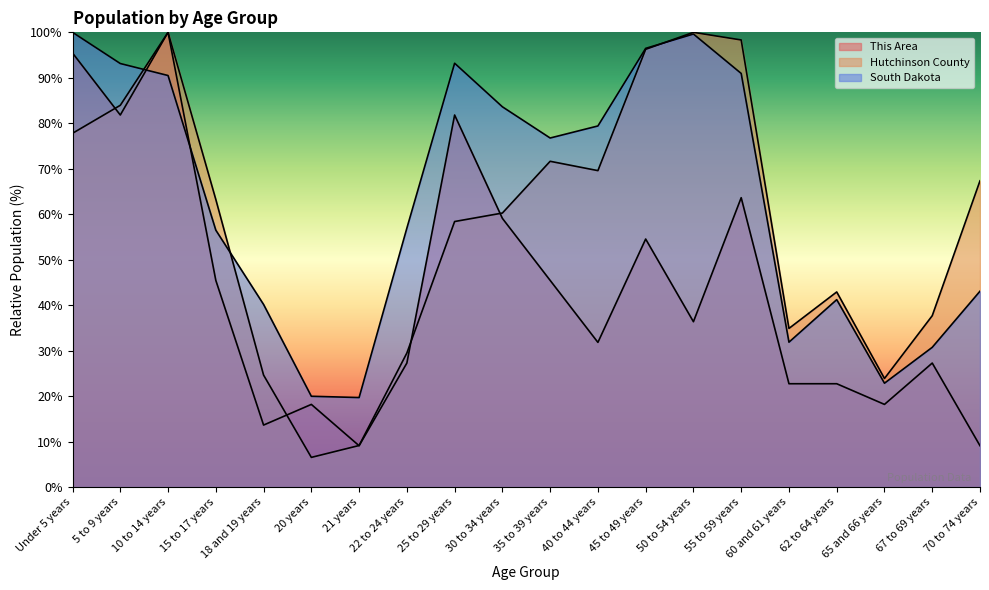

What is the spread (max minus min) of values at 60 and 61 years?

12.2